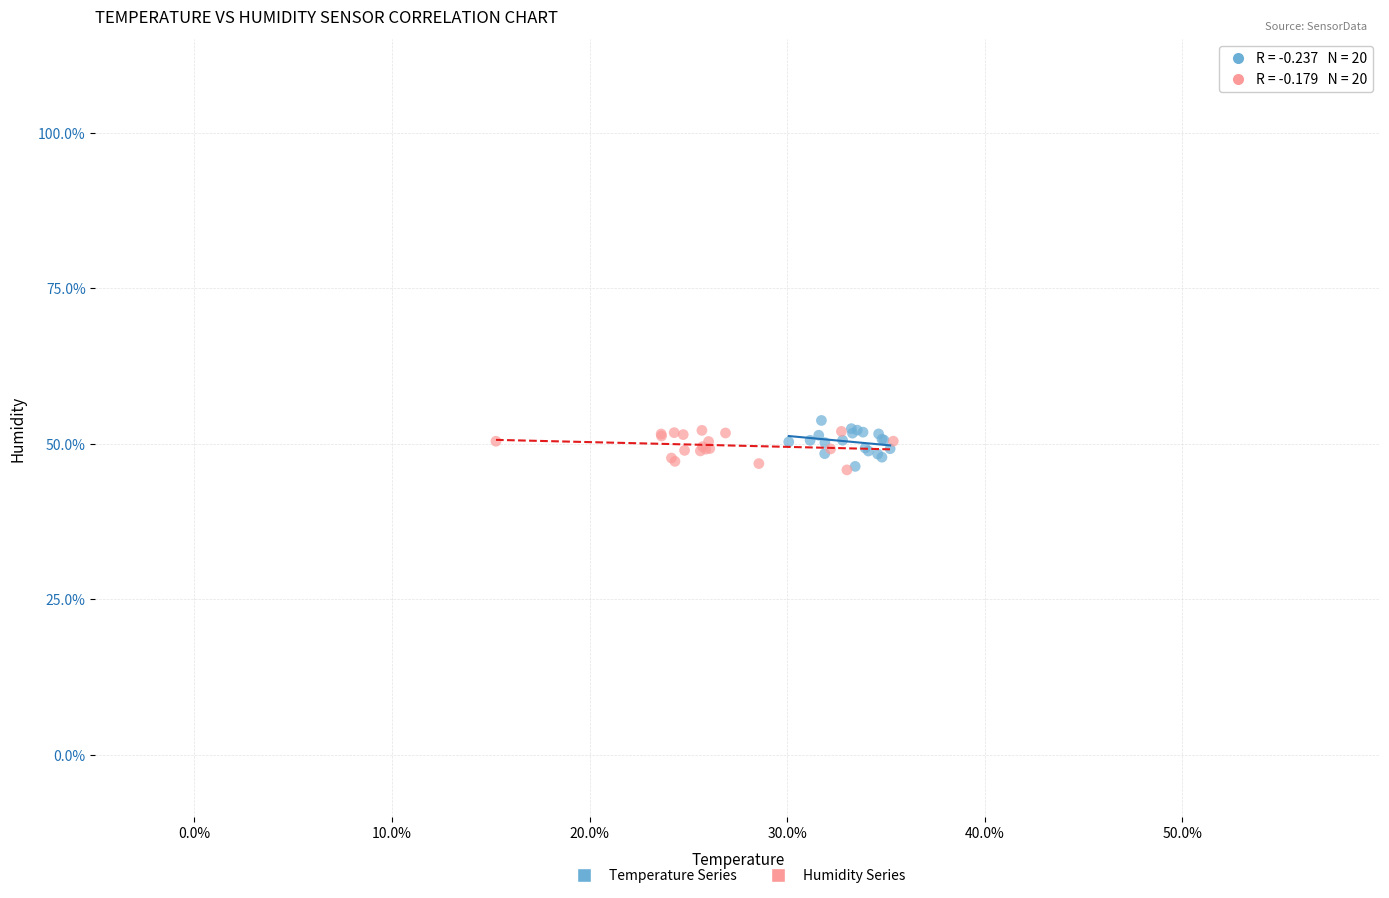

Which series contains the highest Y value?

Temperature Series